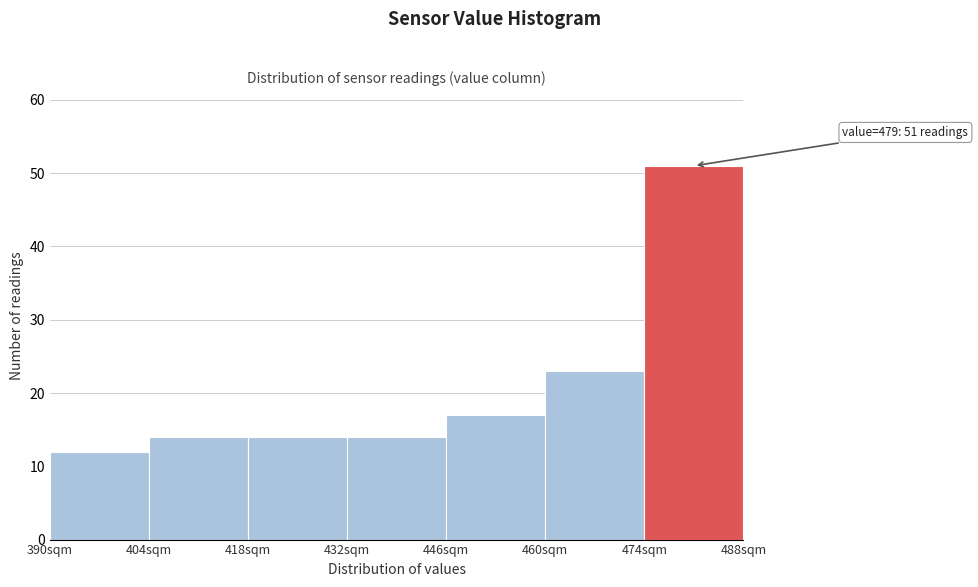

Over which range of the x-axis is the bar tallest?

474 to 488